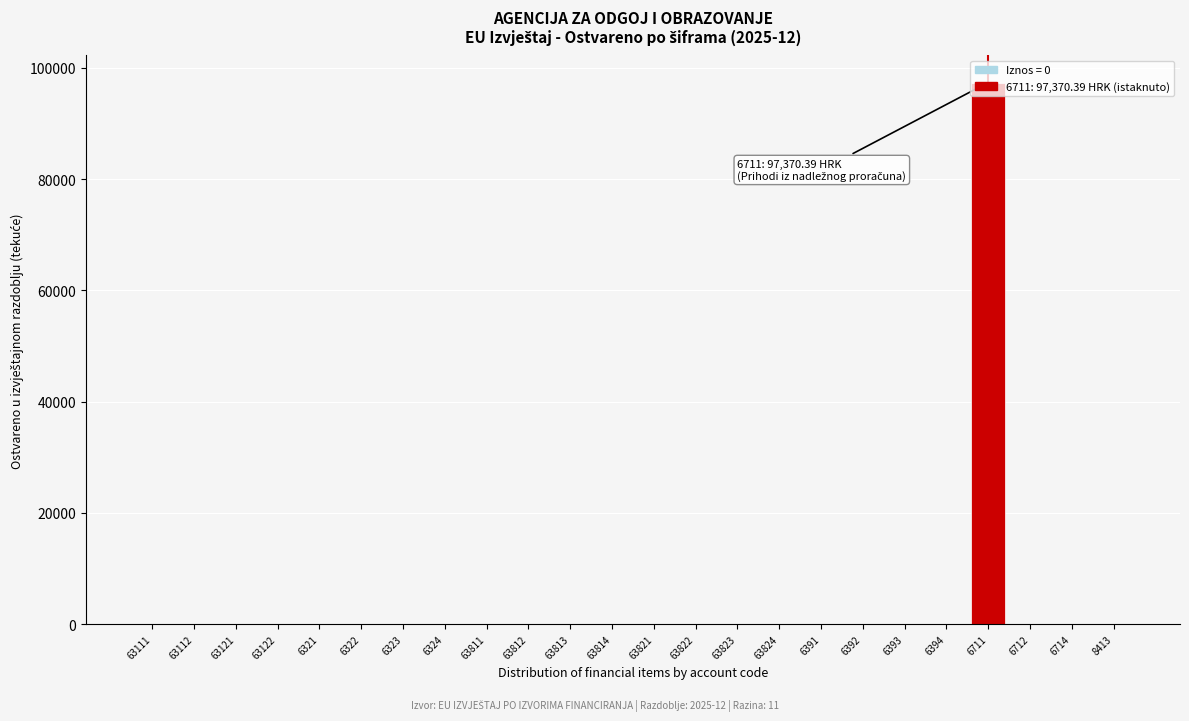

The chart shows a value of -31861.1 at 63813. True or false?

False